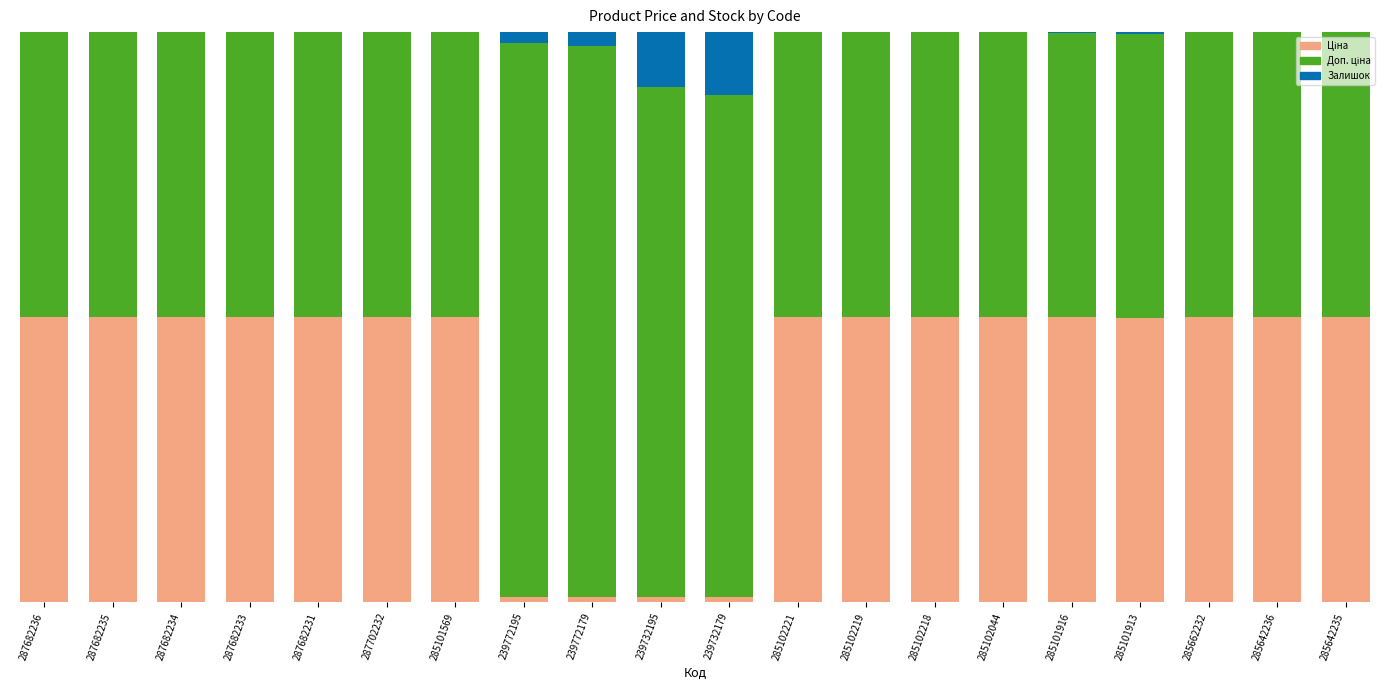

Is it true that Доп. ціна equals 0.2 at 285662232?

False